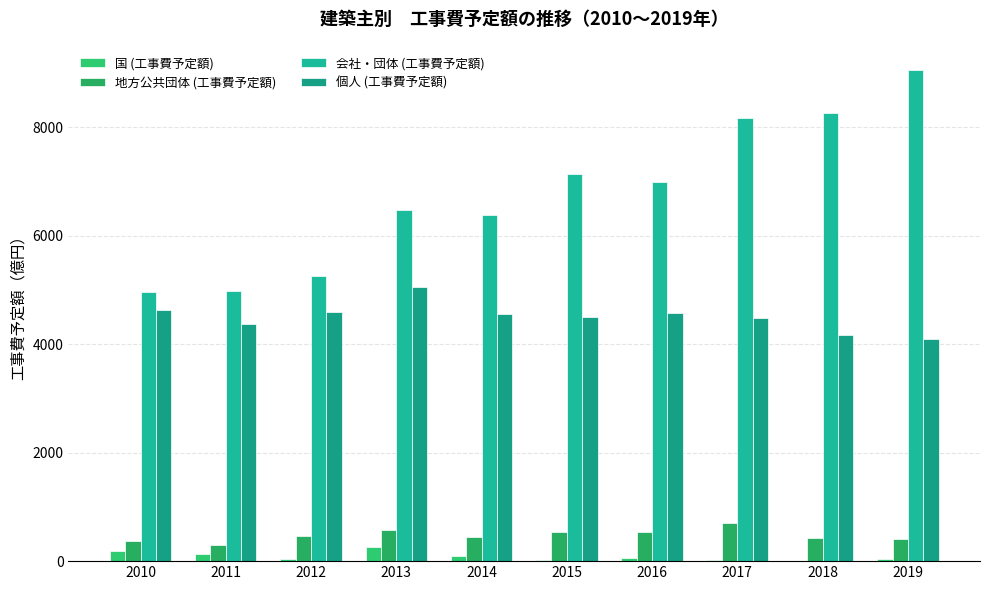

What are all the series names shown in the legend?

国 (工事費予定額), 地方公共団体 (工事費予定額), 会社・団体 (工事費予定額), 個人 (工事費予定額)